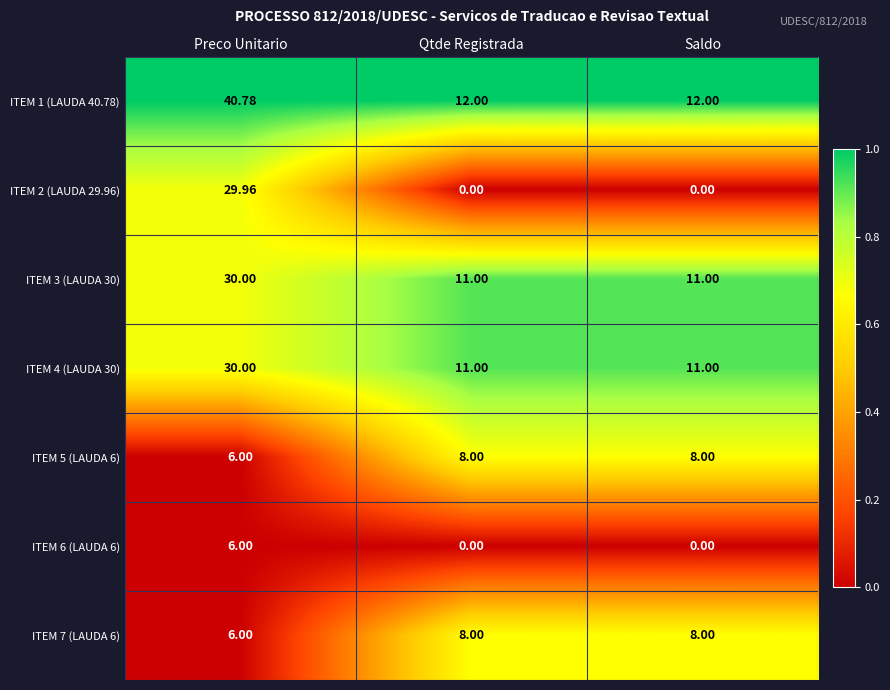

Which category has the highest value across all series?

Preco Unitario